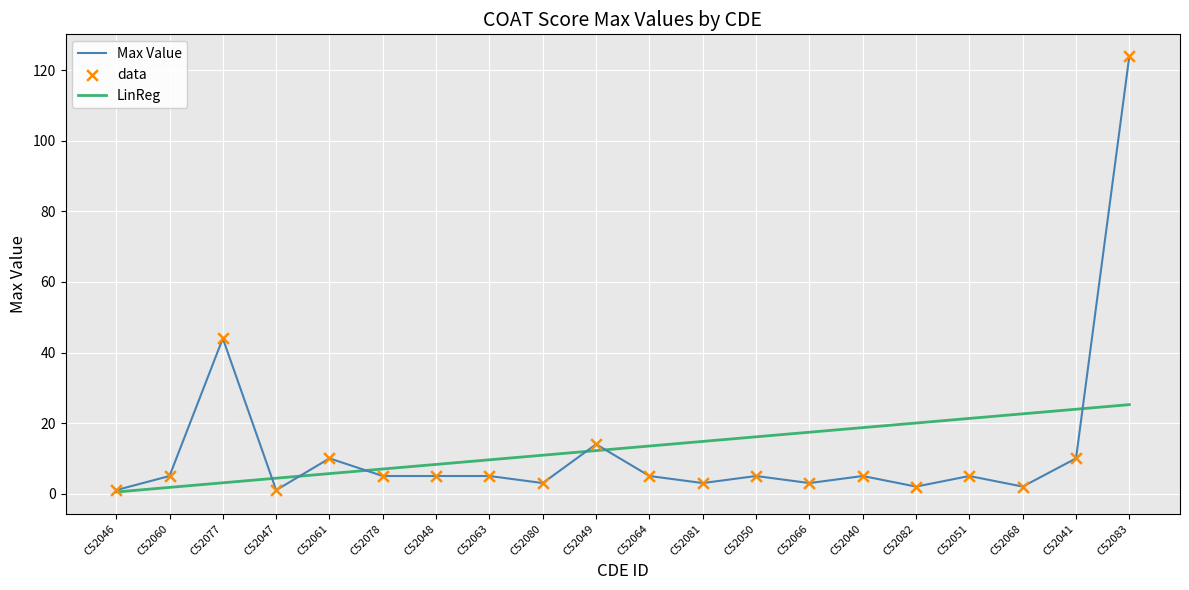

At which category is the sum across all series the highest?

C52083